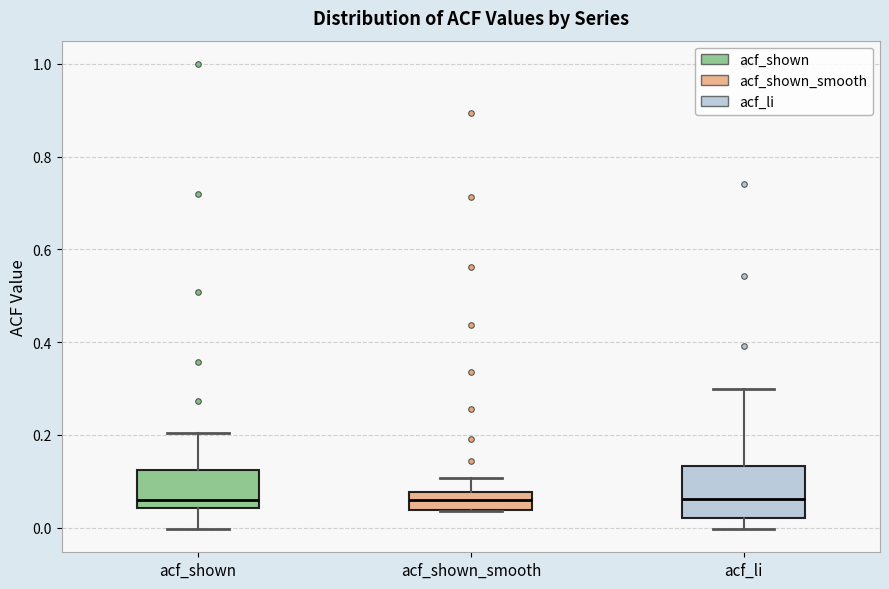

Reading left to right, transcribe this box plot: for each box, give where its median line is, the range the box spans, and where its two whiskers end, as read against the y-axis. The values are not printed on the chart, so give them approximately, as read against the axis.

acf_shown: median 0.06, box 0.04 to 0.12, whiskers 0.00 to 0.20
acf_shown_smooth: median 0.06, box 0.04 to 0.08, whiskers 0.04 to 0.10
acf_li: median 0.06, box 0.02 to 0.14, whiskers 0.00 to 0.30